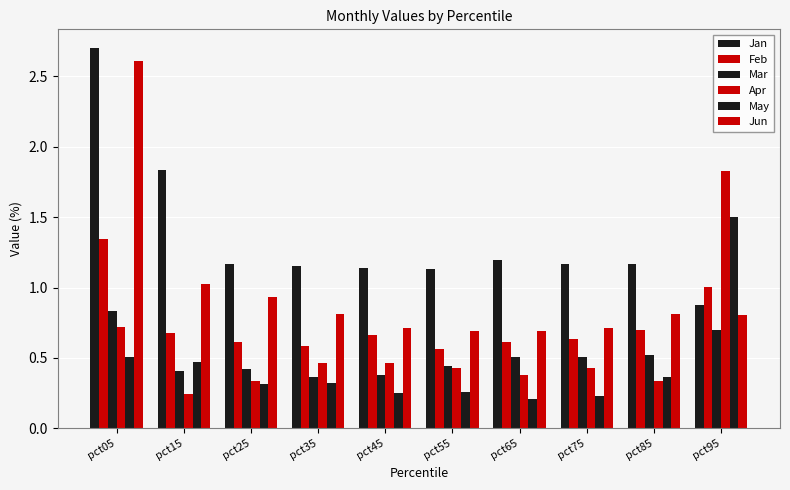

Which series changed the most between pct05 and pct35?

Jun